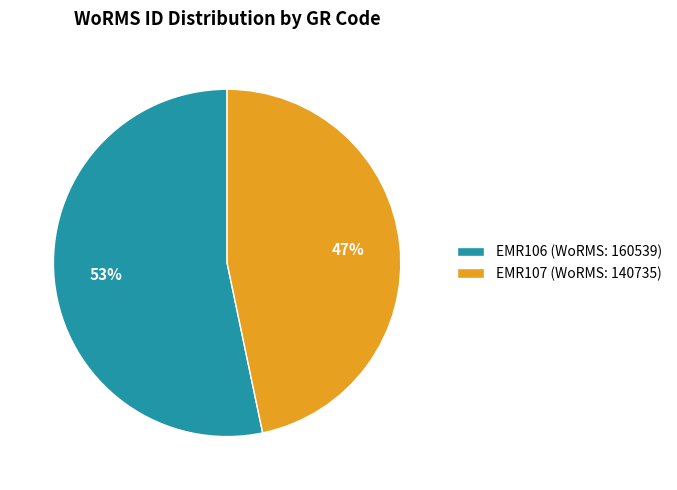

What percentage is the EMR106 (WoRMS: 160539) slice, to the nearest percent?

53%